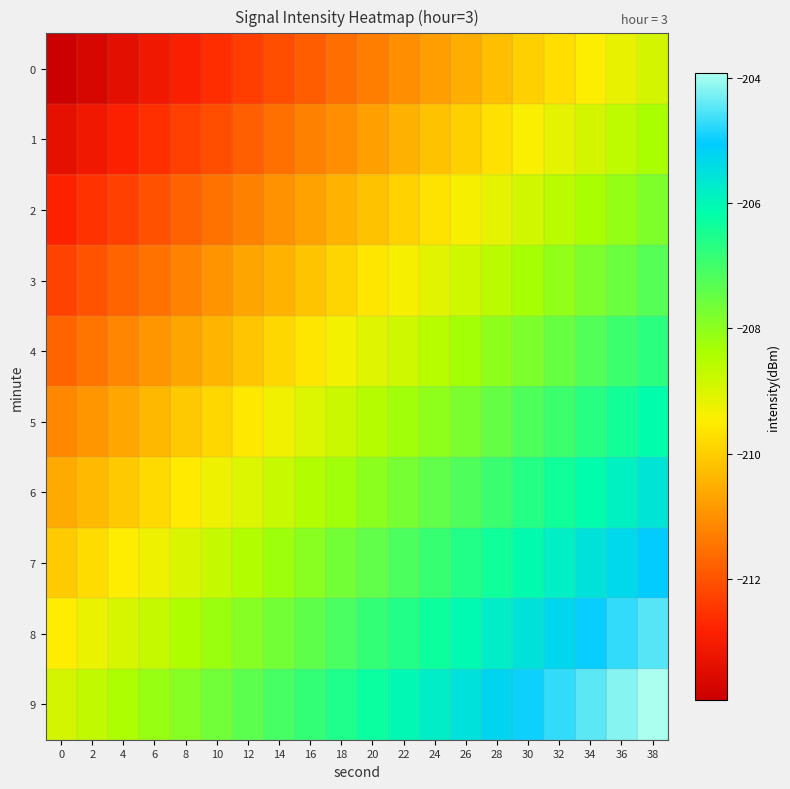

Reading left to right, transcribe all the data shown in this chart.

0: 0=-213.9	2=-213.7	4=-213.4	6=-213.1	8=-212.9	10=-212.6	12=-212.3	14=-212.1	16=-211.8	18=-211.6	20=-211.3	22=-211.0	24=-210.8	26=-210.5	28=-210.2	30=-210.0	32=-209.7	34=-209.5	36=-209.2	38=-208.9
1: 0=-213.4	2=-213.1	4=-212.8	6=-212.6	8=-212.3	10=-212.1	12=-211.8	14=-211.5	16=-211.3	18=-211.0	20=-210.7	22=-210.5	24=-210.2	26=-210.0	28=-209.7	30=-209.4	32=-209.2	34=-208.9	36=-208.6	38=-208.4
2: 0=-212.8	2=-212.6	4=-212.3	6=-212.0	8=-211.8	10=-211.5	12=-211.2	14=-211.0	16=-210.7	18=-210.4	20=-210.2	22=-209.9	24=-209.7	26=-209.4	28=-209.1	30=-208.9	32=-208.6	34=-208.3	36=-208.1	38=-207.8
3: 0=-212.3	2=-212.0	4=-211.7	6=-211.5	8=-211.2	10=-210.9	12=-210.7	14=-210.4	16=-210.2	18=-209.9	20=-209.6	22=-209.4	24=-209.1	26=-208.8	28=-208.6	30=-208.3	32=-208.0	34=-207.8	36=-207.5	38=-207.3
4: 0=-211.7	2=-211.4	4=-211.2	6=-210.9	8=-210.7	10=-210.4	12=-210.1	14=-209.9	16=-209.6	18=-209.3	20=-209.1	22=-208.8	24=-208.5	26=-208.3	28=-208.0	30=-207.8	32=-207.5	34=-207.2	36=-207.0	38=-206.7
5: 0=-211.1	2=-210.9	4=-210.6	6=-210.4	8=-210.1	10=-209.8	12=-209.6	14=-209.3	16=-209.0	18=-208.8	20=-208.5	22=-208.3	24=-208.0	26=-207.7	28=-207.5	30=-207.2	32=-206.9	34=-206.7	36=-206.4	38=-206.1
6: 0=-210.6	2=-210.3	4=-210.1	6=-209.8	8=-209.5	10=-209.3	12=-209.0	14=-208.8	16=-208.5	18=-208.2	20=-208.0	22=-207.7	24=-207.4	26=-207.2	28=-206.9	30=-206.6	32=-206.4	34=-206.1	36=-205.9	38=-205.6
7: 0=-210.0	2=-209.8	4=-209.5	6=-209.2	8=-209.0	10=-208.7	12=-208.5	14=-208.2	16=-207.9	18=-207.7	20=-207.4	22=-207.1	24=-206.9	26=-206.6	28=-206.4	30=-206.1	32=-205.8	34=-205.6	36=-205.3	38=-205.0
8: 0=-209.5	2=-209.2	4=-209.0	6=-208.7	8=-208.4	10=-208.2	12=-207.9	14=-207.6	16=-207.4	18=-207.1	20=-206.9	22=-206.6	24=-206.3	26=-206.1	28=-205.8	30=-205.5	32=-205.3	34=-205.0	36=-204.7	38=-204.5
9: 0=-208.9	2=-208.7	4=-208.4	6=-208.1	8=-207.9	10=-207.6	12=-207.3	14=-207.1	16=-206.8	18=-206.6	20=-206.3	22=-206.0	24=-205.8	26=-205.5	28=-205.2	30=-205.0	32=-204.7	34=-204.5	36=-204.2	38=-203.9